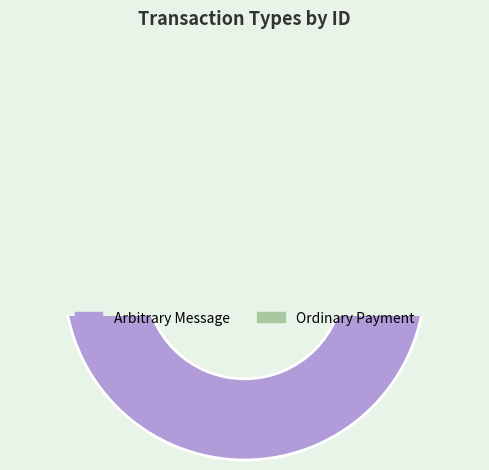

Count the number of slices in the pie.

2